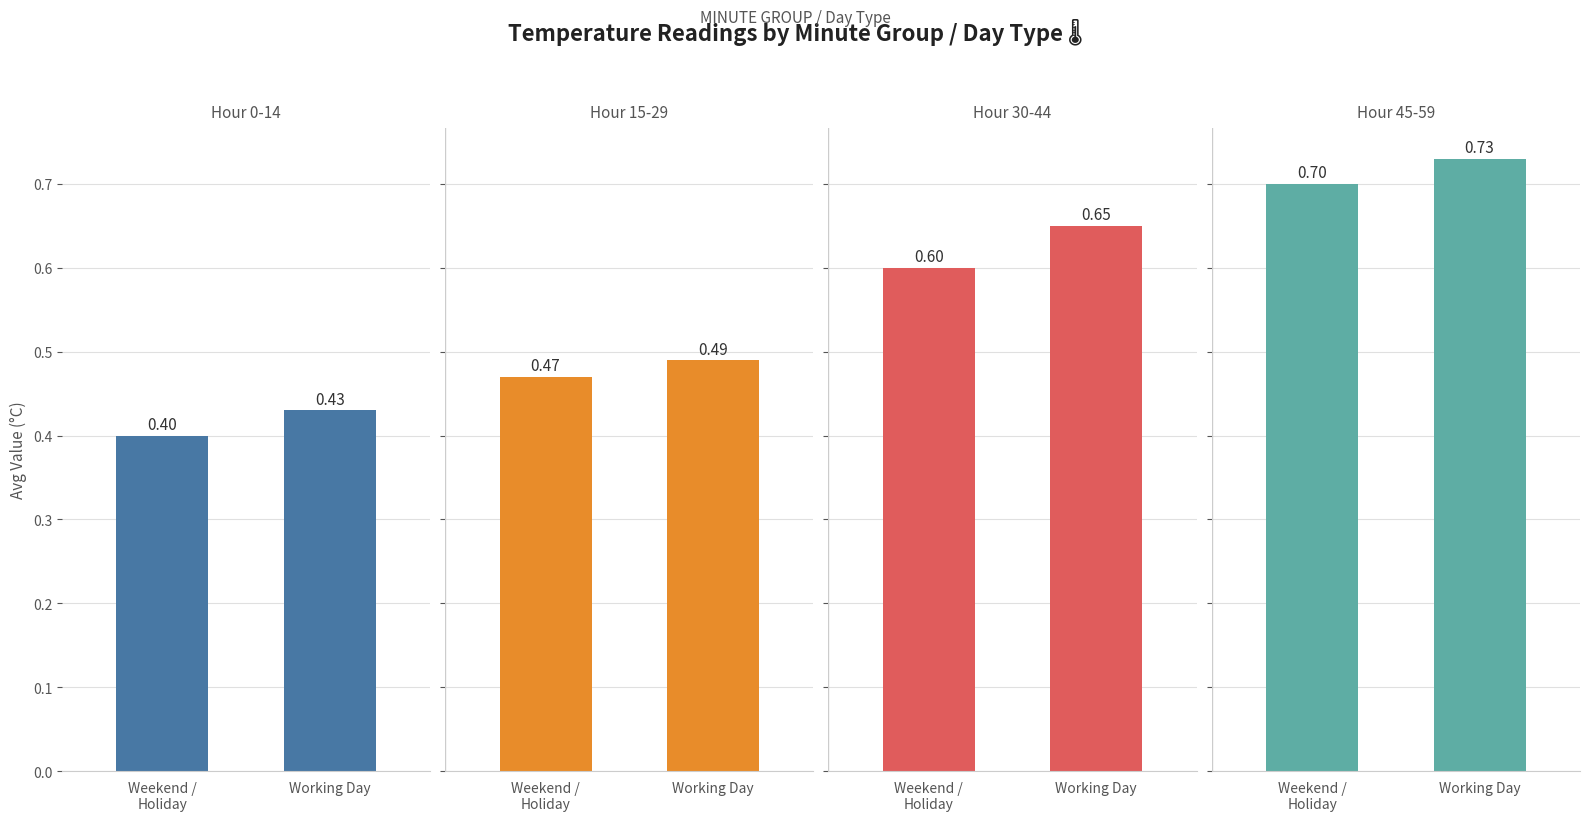

True or false: Hour 15-29 has a value of 0.5 at Weekend /
Holiday.

True